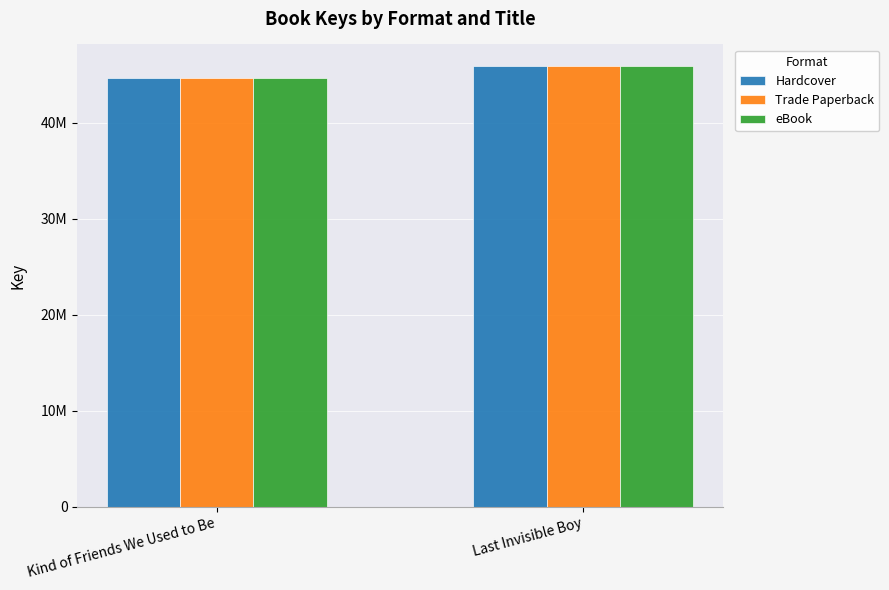

At Last Invisible Boy, list the series in order from largest to smallest.

Hardcover, Trade Paperback, eBook